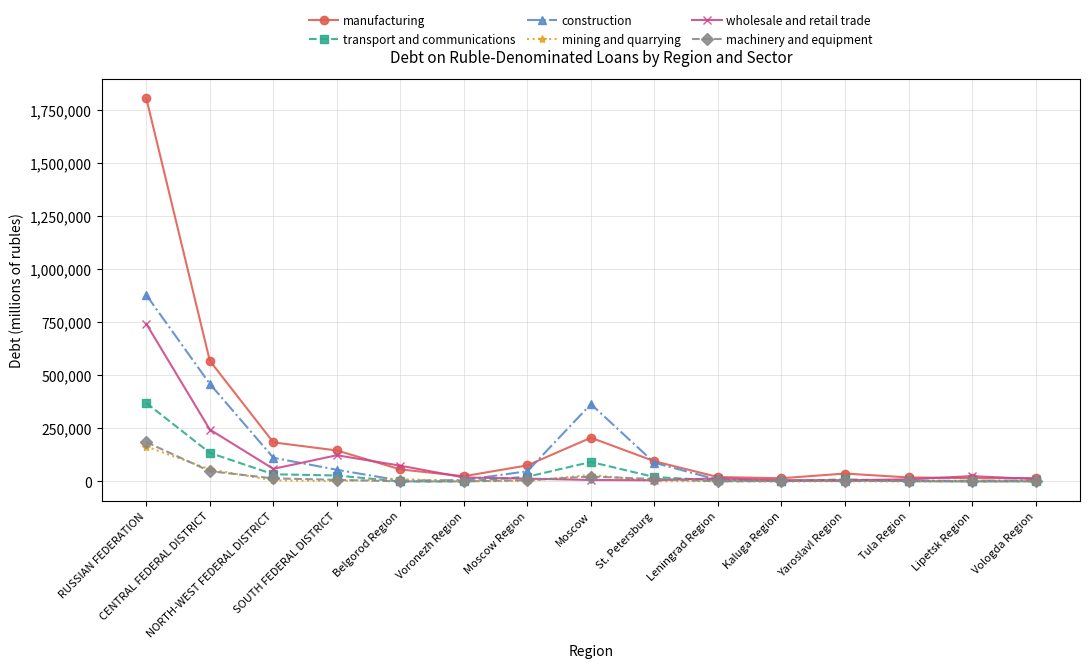

List the series in order of their peak value, lowest first.

mining and quarrying, machinery and equipment, transport and communications, wholesale and retail trade, construction, manufacturing